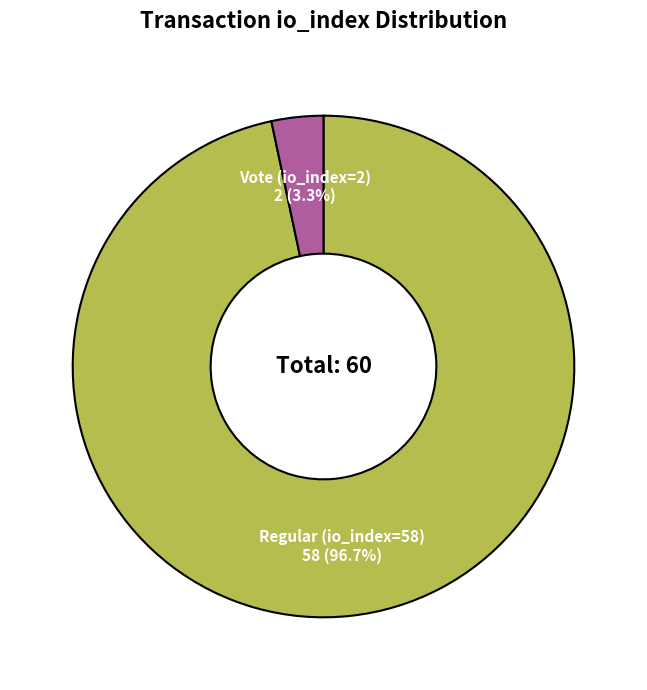

Which slice is the smallest?

Vote (io_index=2)